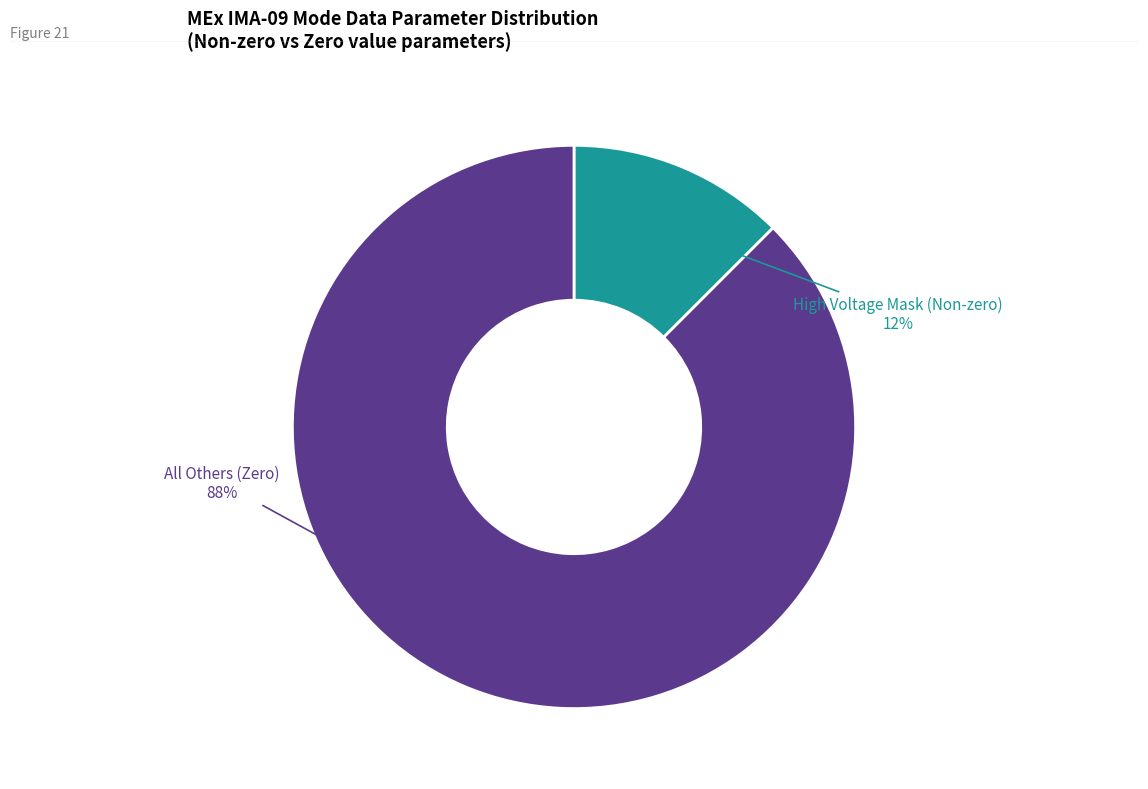

Is the sum of All Others (Zero) and High Voltage Mask (Non-zero) greater than half?

Yes